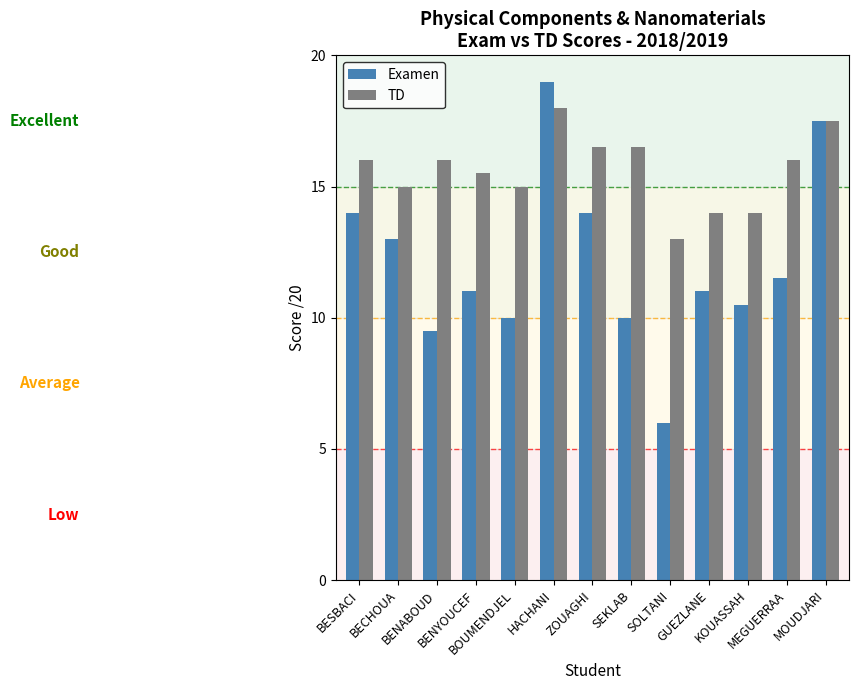

What is the label of the 5th bar from the left?

BOUMENDJEL